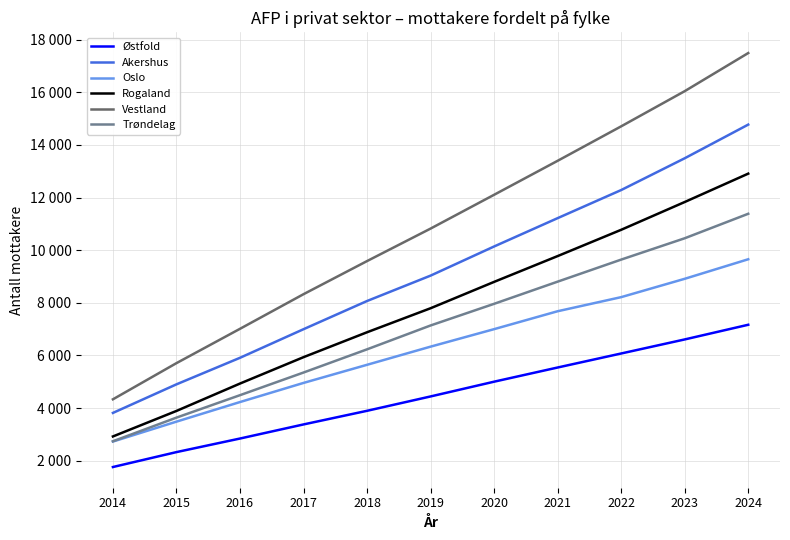

True or false: Rogaland and Vestland intersect in this chart.

False